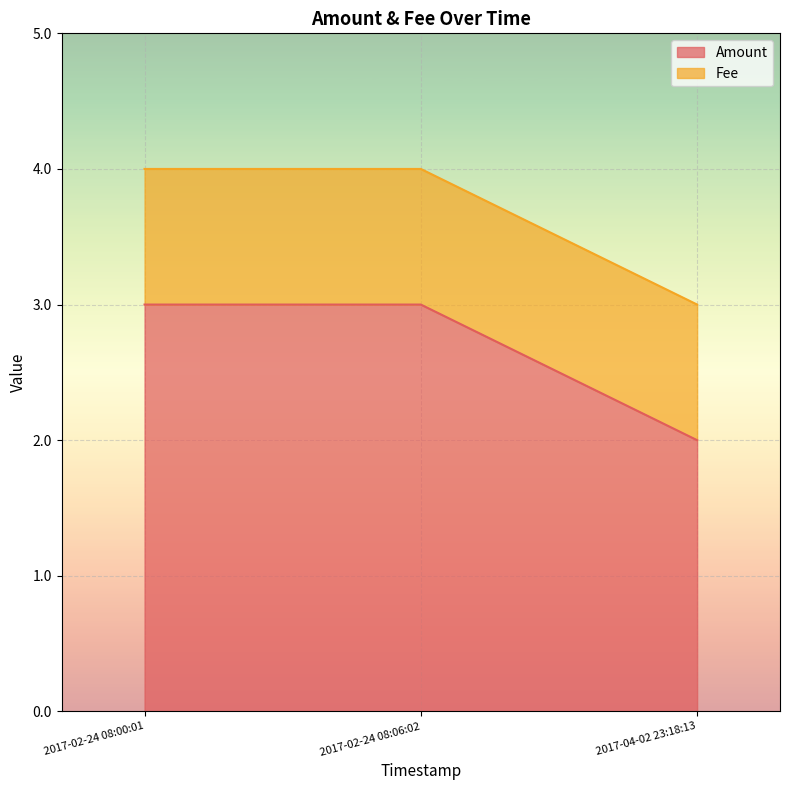

Read the Fee value at 2017-04-02 23:18:13.

1.0